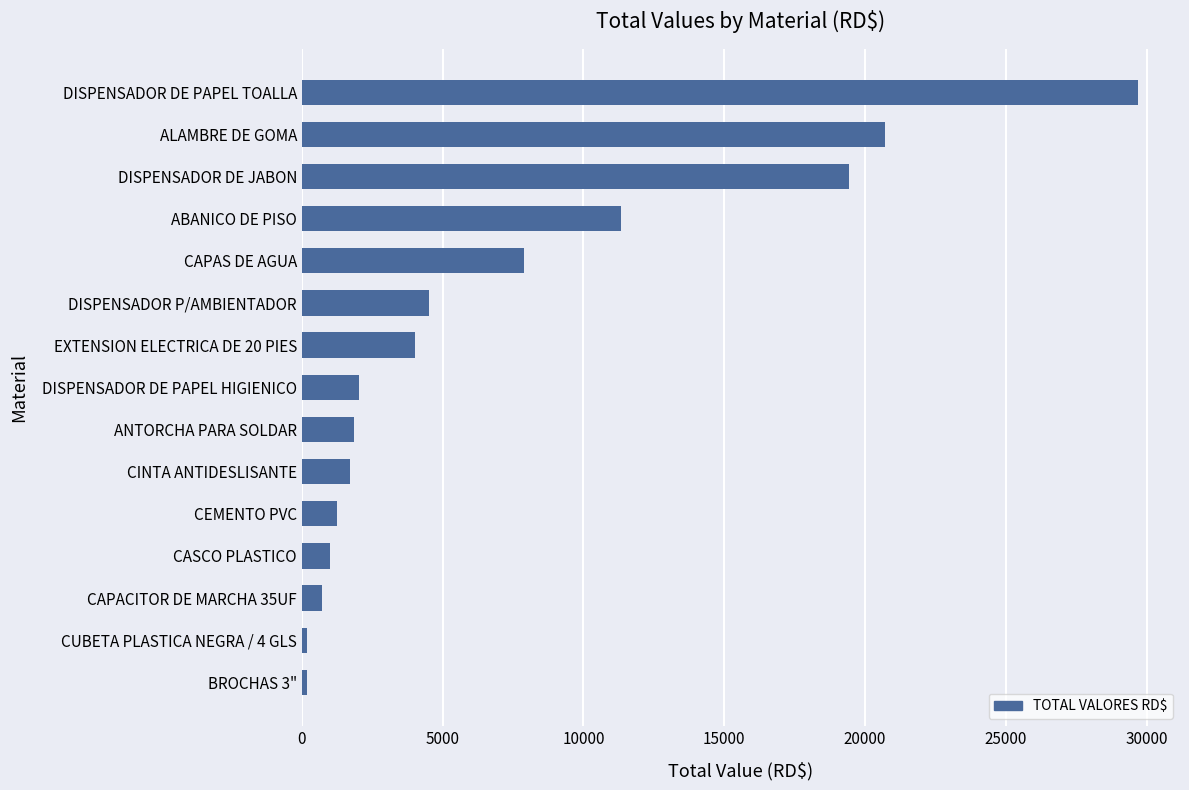

The value at ABANICO DE PISO is 6683.2. True or false?

False